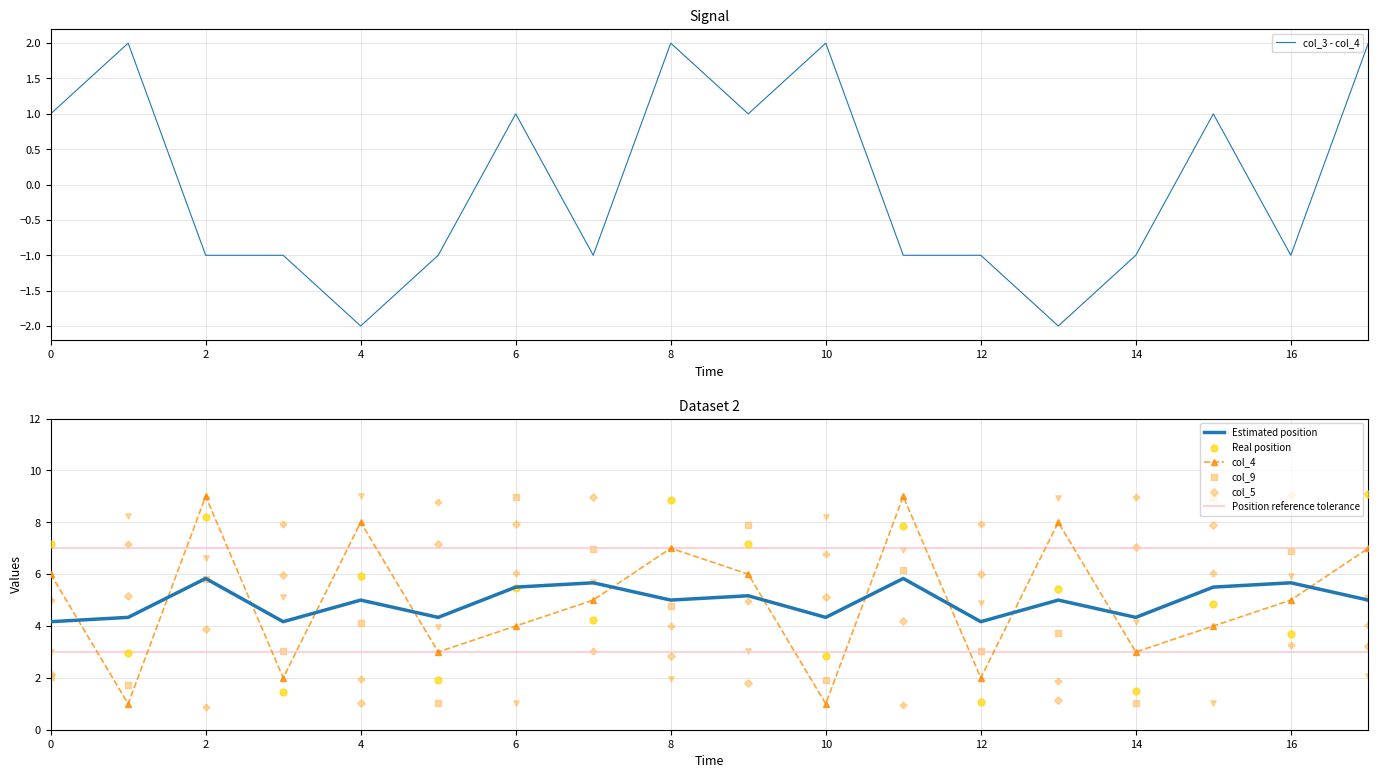

What is the maximum value for Estimated position?

5.8